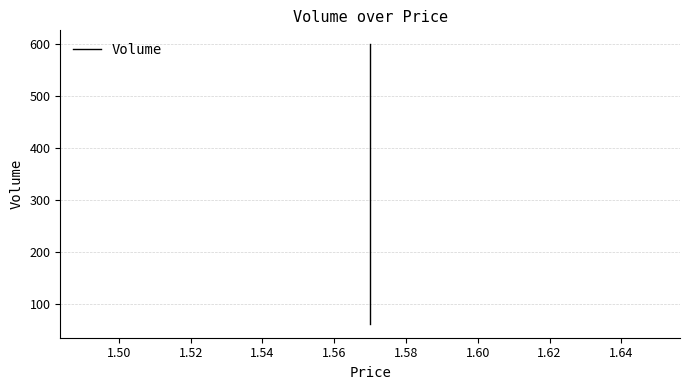

How many distinct data groups are displayed?

1